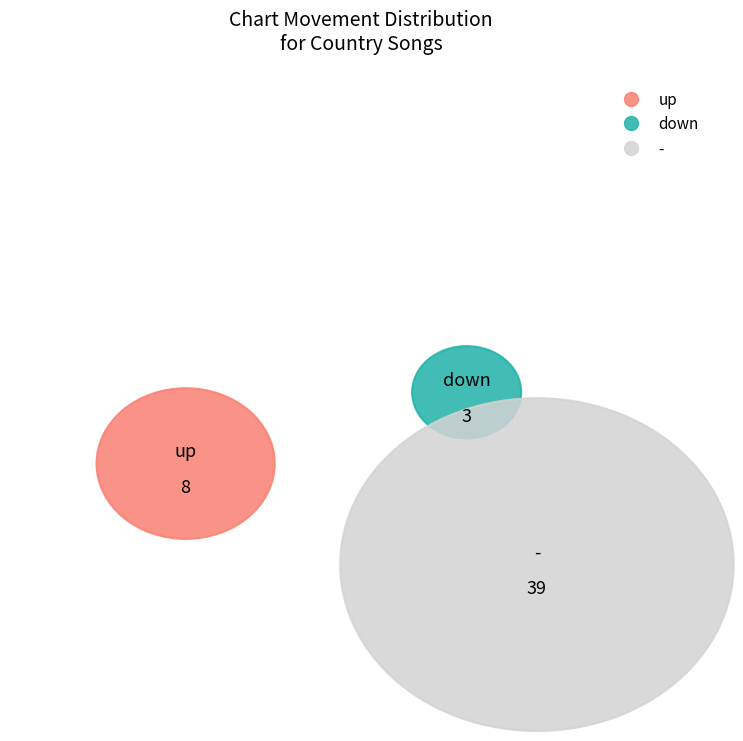

Count the number of slices in the pie.

3